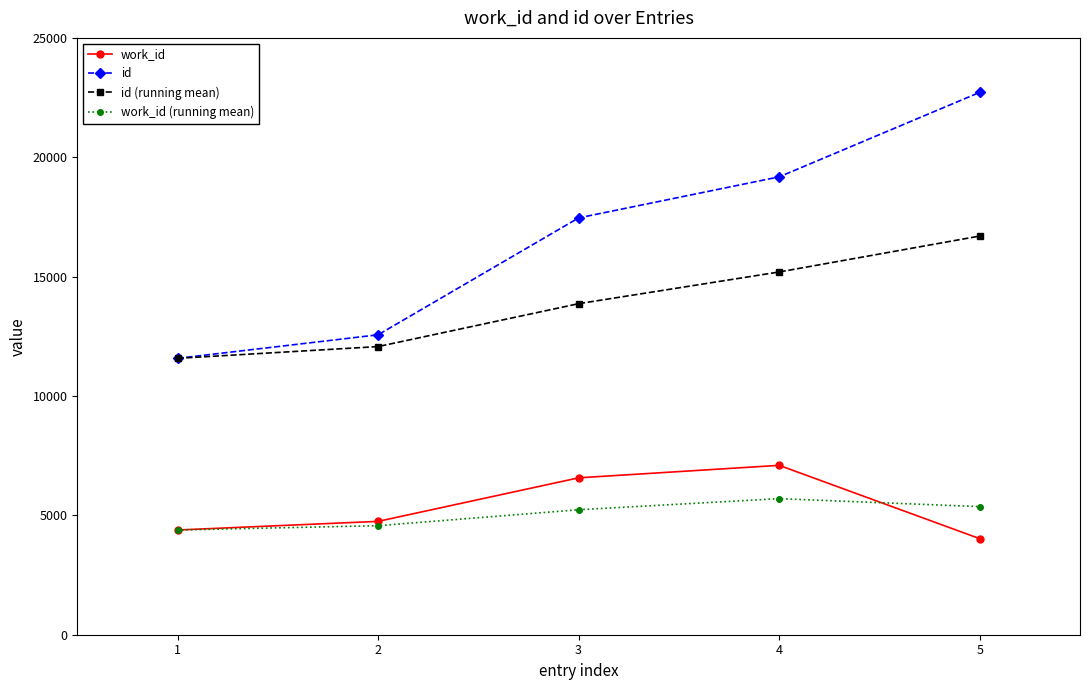

Is the value of work_id (running mean) at 2 greater than the value of id (running mean) at 1?

No